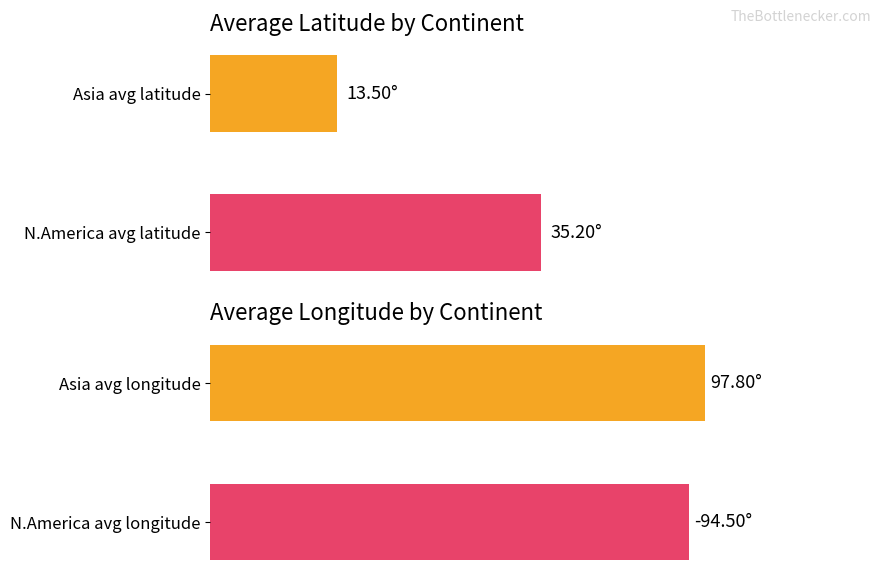

How many groups of bars are there?

2